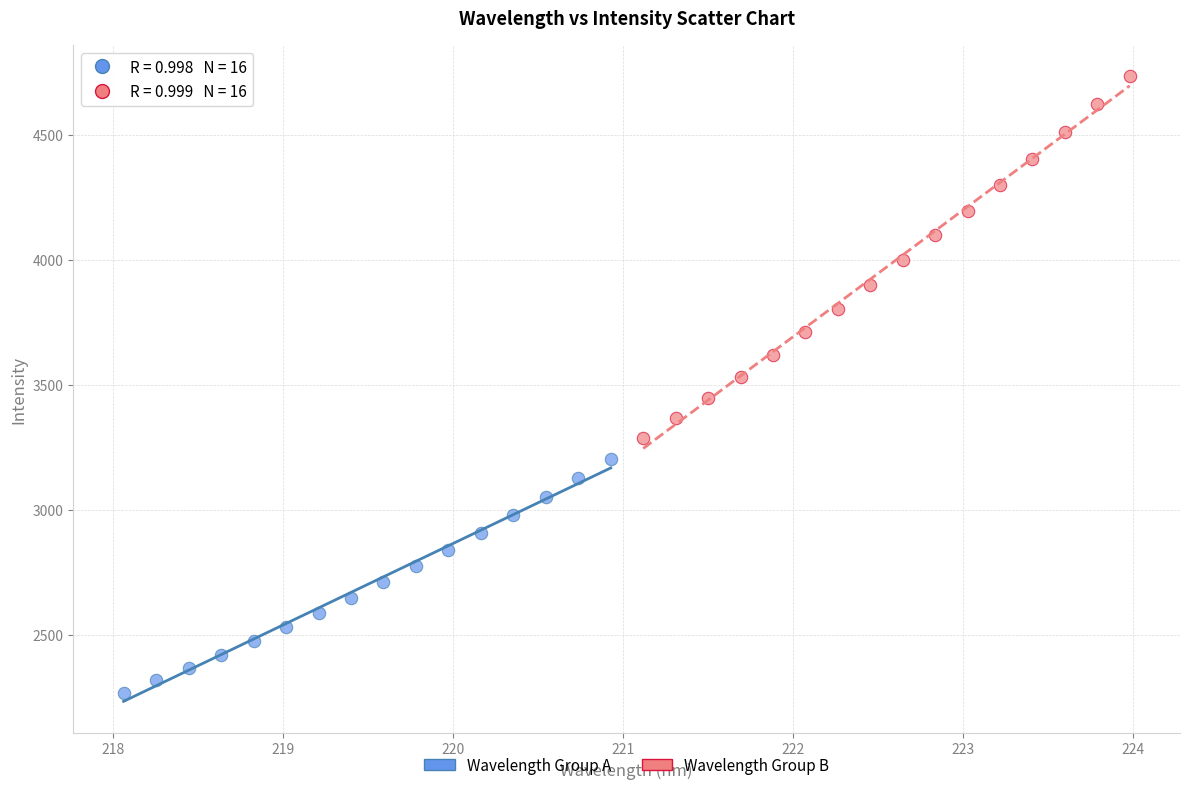

Which series reaches the maximum Y coordinate?

Wavelength Group B